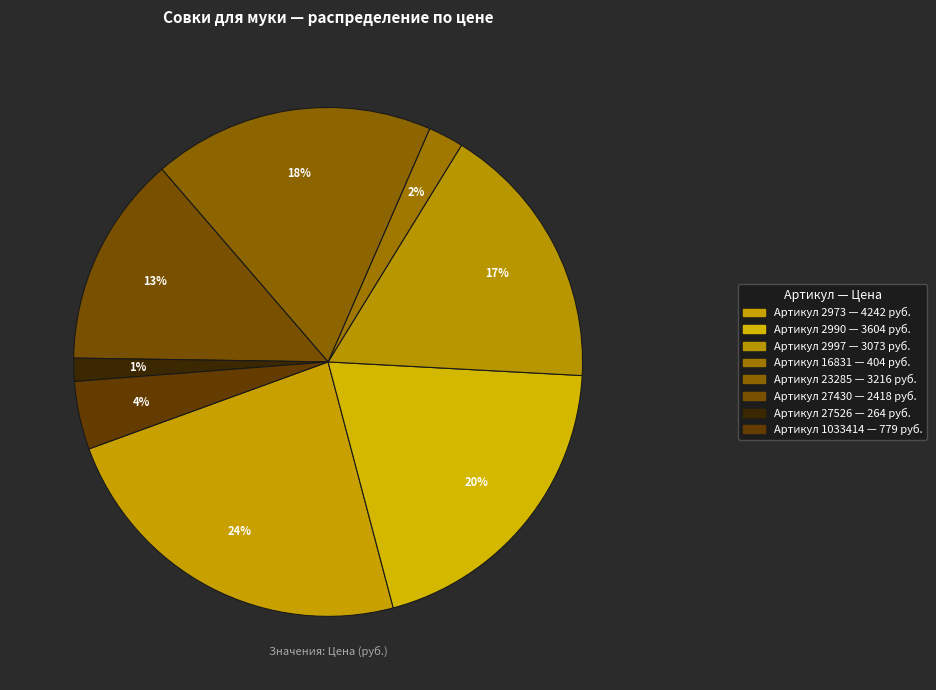

Which slice is the smallest?

27526